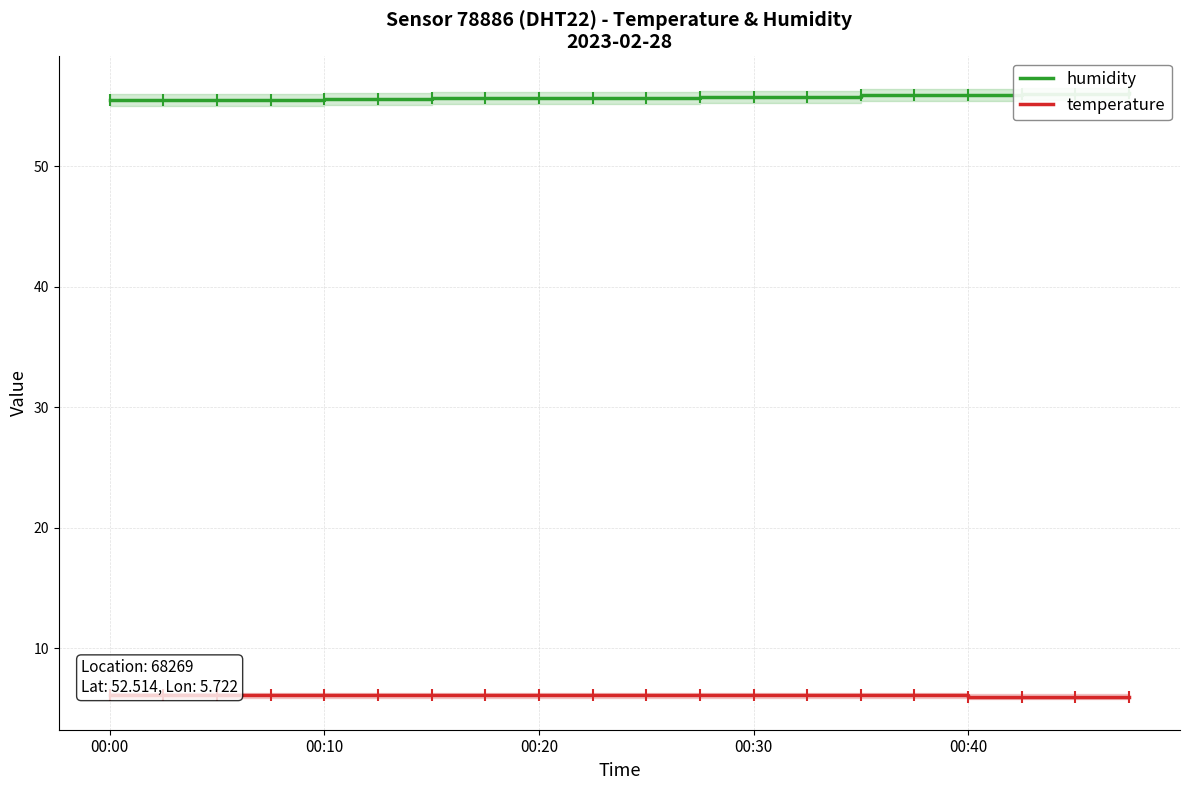

At which category is the sum across all series the highest?

19